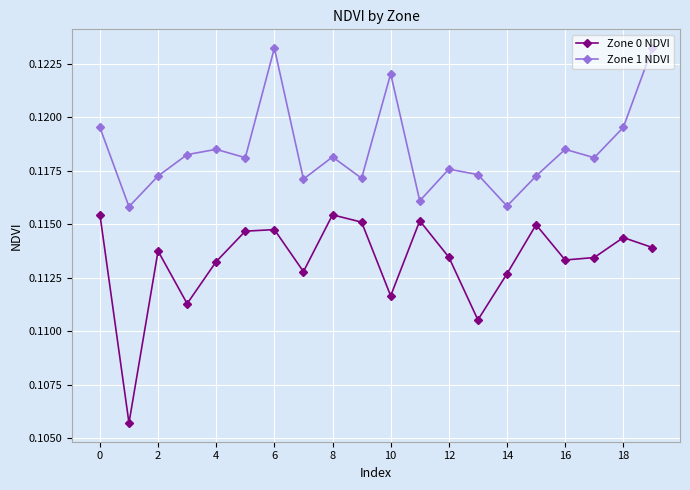

True or false: Zone 1 NDVI and Zone 0 NDVI intersect in this chart.

False